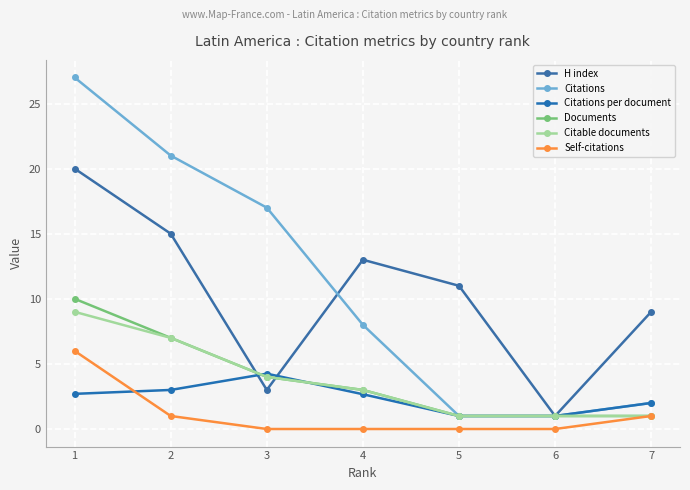

True or false: Citable documents has more than 0 interior local peaks.

False